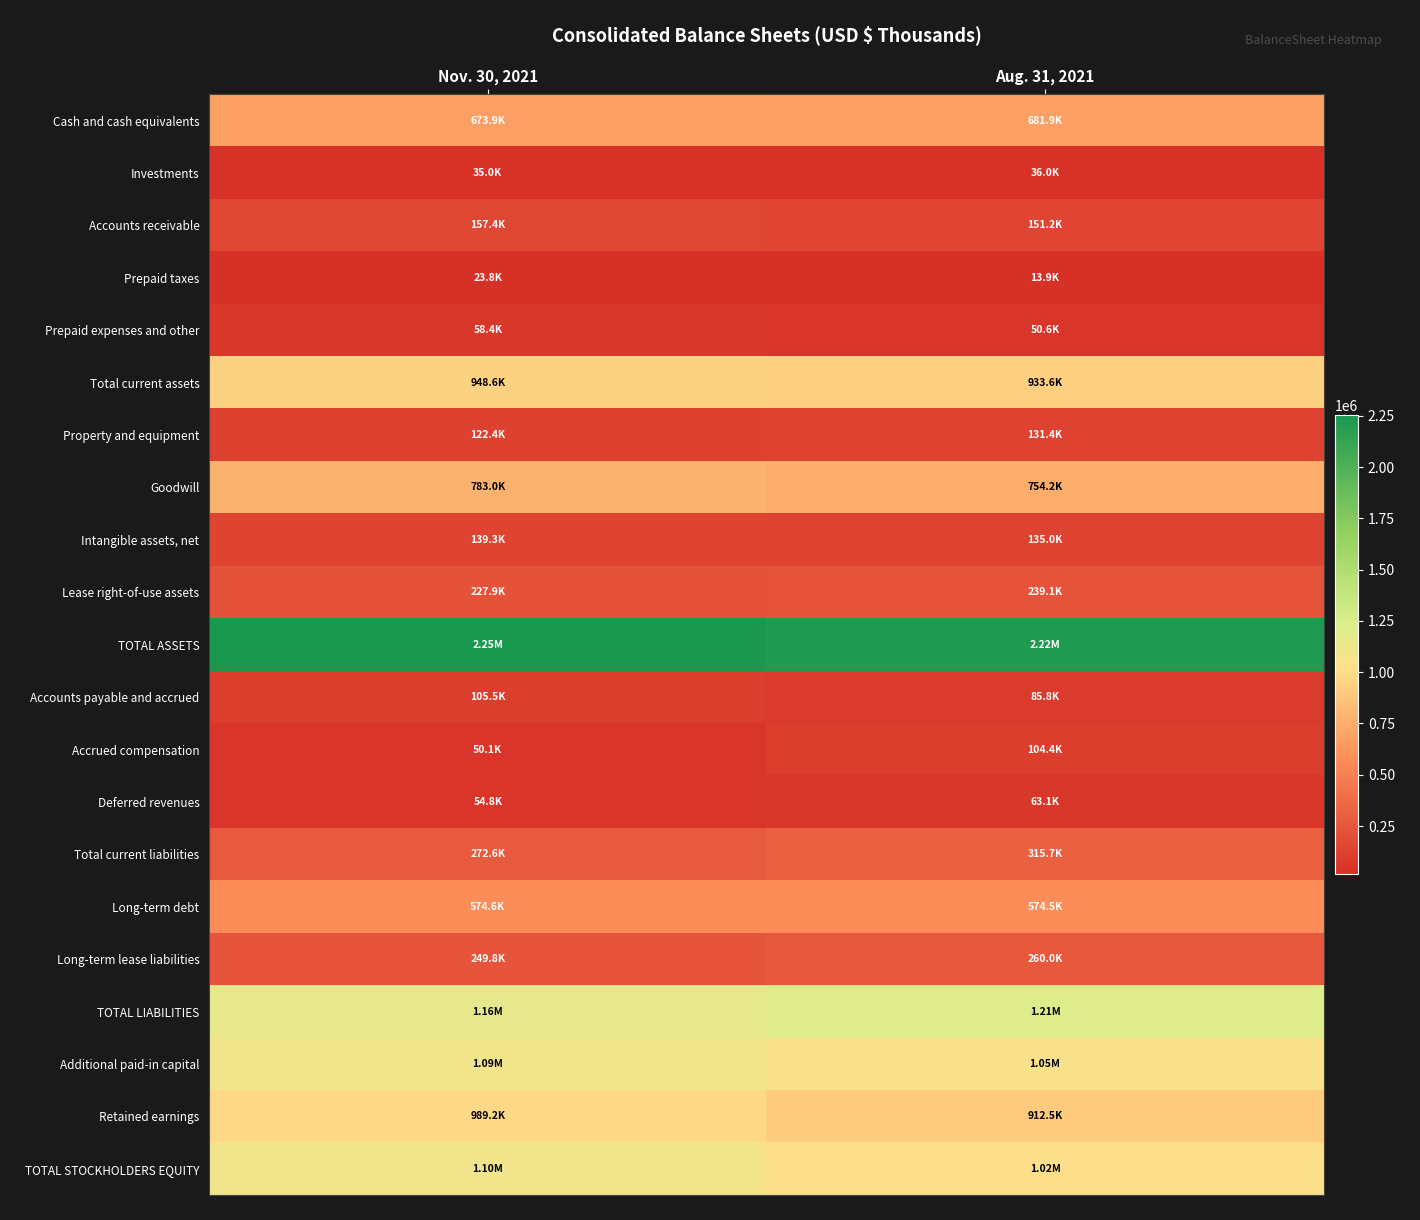

Reading left to right, what are all the values shown in this chart?

Cash and cash equivalents: Nov. 30, 2021=673900	Aug. 31, 2021=681865
Investments: Nov. 30, 2021=34993	Aug. 31, 2021=35984
Accounts receivable: Nov. 30, 2021=157390	Aug. 31, 2021=151187
Prepaid taxes: Nov. 30, 2021=23840	Aug. 31, 2021=13917
Prepaid expenses and other: Nov. 30, 2021=58445	Aug. 31, 2021=50625
Total current assets: Nov. 30, 2021=948568	Aug. 31, 2021=933578
Property and equipment: Nov. 30, 2021=122407	Aug. 31, 2021=131377
Goodwill: Nov. 30, 2021=783025	Aug. 31, 2021=754205
Intangible assets, net: Nov. 30, 2021=139313	Aug. 31, 2021=134986
Lease right-of-use assets: Nov. 30, 2021=227904	Aug. 31, 2021=239064
TOTAL ASSETS: Nov. 30, 2021=2254364	Aug. 31, 2021=2224940
Accounts payable and accrued: Nov. 30, 2021=105481	Aug. 31, 2021=85777
Accrued compensation: Nov. 30, 2021=50088	Aug. 31, 2021=104403
Deferred revenues: Nov. 30, 2021=54778	Aug. 31, 2021=63104
Total current liabilities: Nov. 30, 2021=272560	Aug. 31, 2021=315705
Long-term debt: Nov. 30, 2021=574580	Aug. 31, 2021=574535
Long-term lease liabilities: Nov. 30, 2021=249752	Aug. 31, 2021=259980
TOTAL LIABILITIES: Nov. 30, 2021=1155469	Aug. 31, 2021=1208587
Additional paid-in capital: Nov. 30, 2021=1094467	Aug. 31, 2021=1048305
Retained earnings: Nov. 30, 2021=989189	Aug. 31, 2021=912515
TOTAL STOCKHOLDERS EQUITY: Nov. 30, 2021=1098895	Aug. 31, 2021=1016353